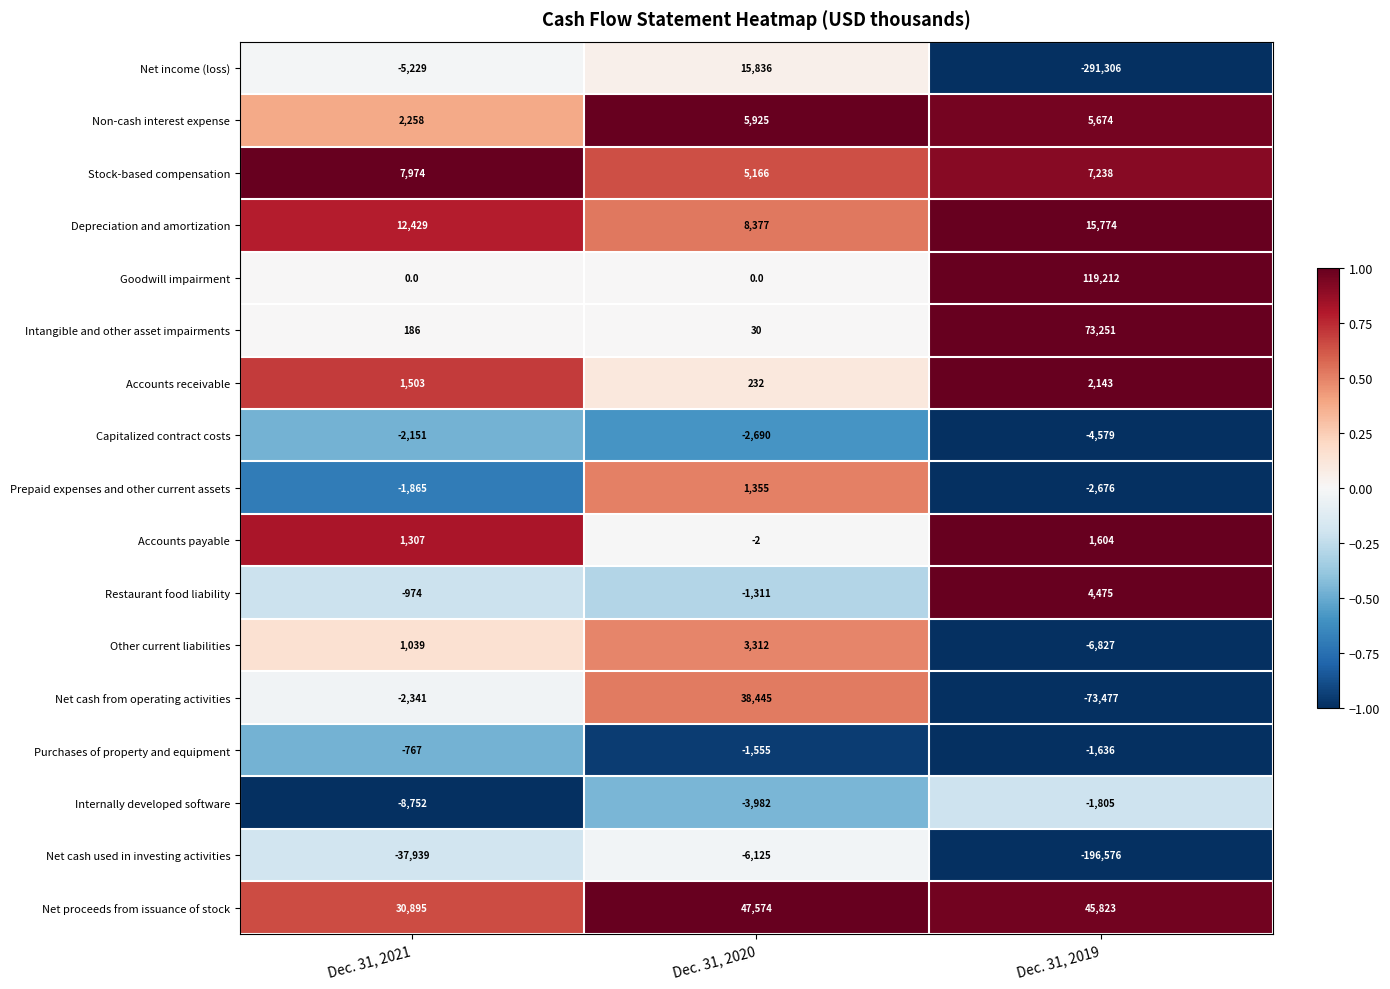

Between Dec. 31, 2021 and Dec. 31, 2019, which series saw the biggest shift?

Net income (loss)